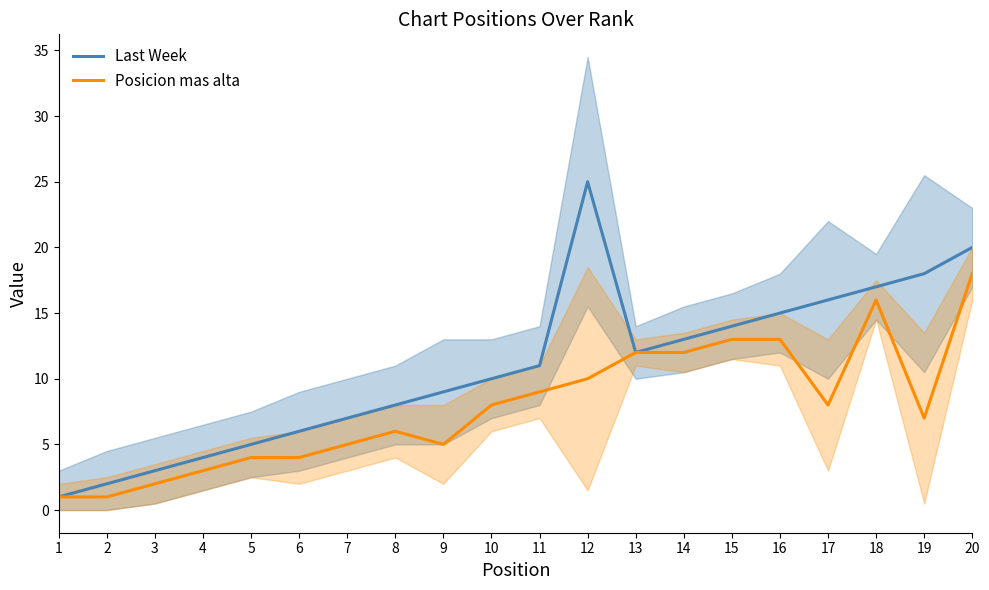

Reading left to right, extract all data points from this chart.

Last Week: 1	2	3	4	5	6	7	8	9	10	11	25	12	13	14	15	16	17	18	20
Posicion mas alta: 1	1	2	3	4	4	5	6	5	8	9	10	12	12	13	13	8	16	7	18